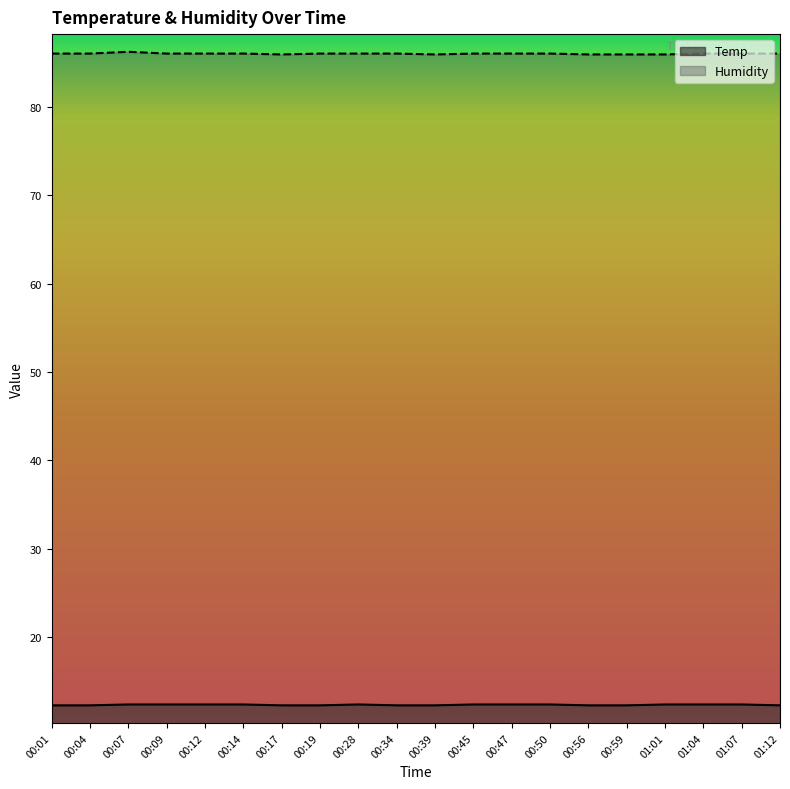

How many lines are shown in the chart?

2